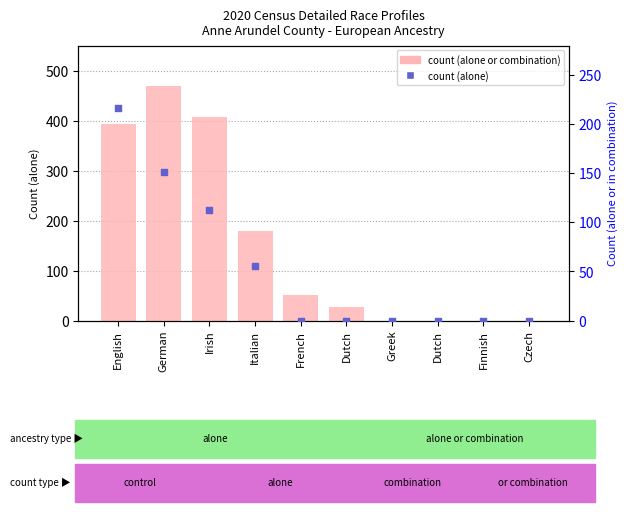

Which series reaches the maximum Y coordinate?

alone_or_combination